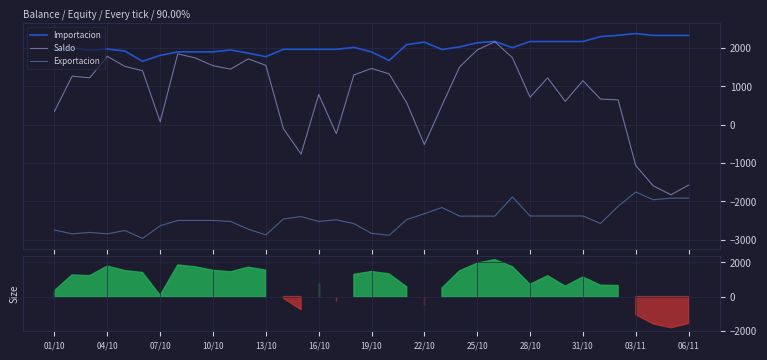

Rank the series by their maximum value, from highest to lowest.

Importacion, Saldo, Exportacion